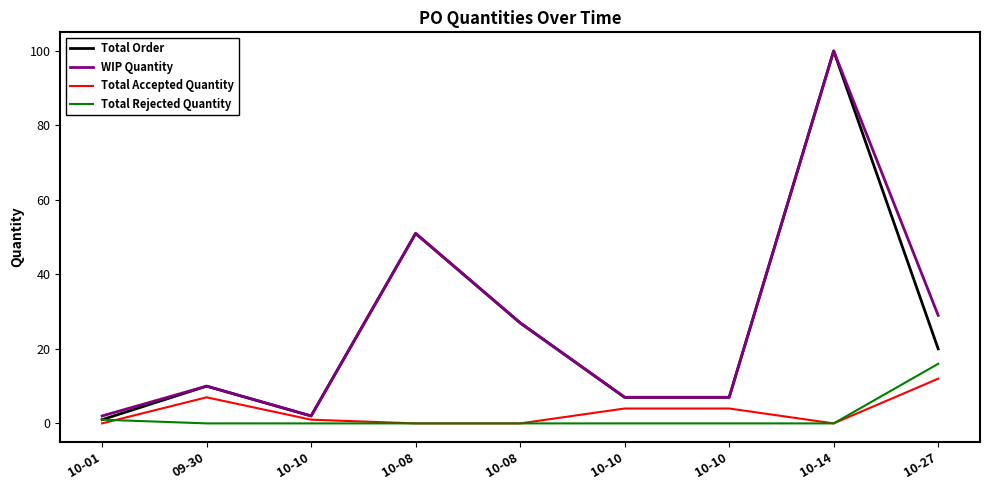

Is this an area chart (filled region under the line)?

No